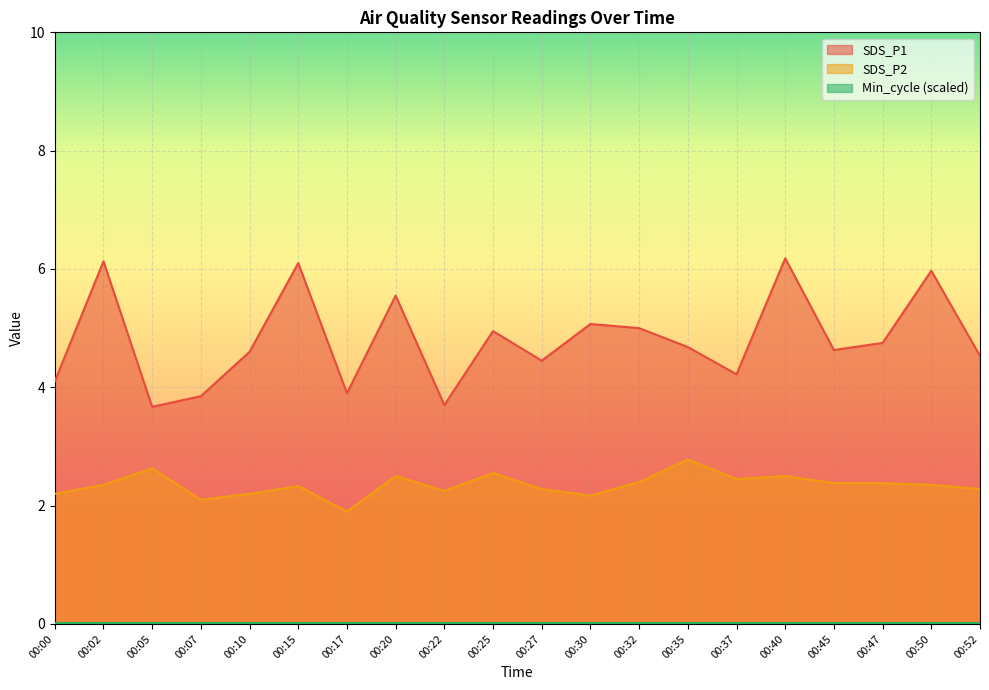

What is the average value of the SDS_P2 series?

2.3